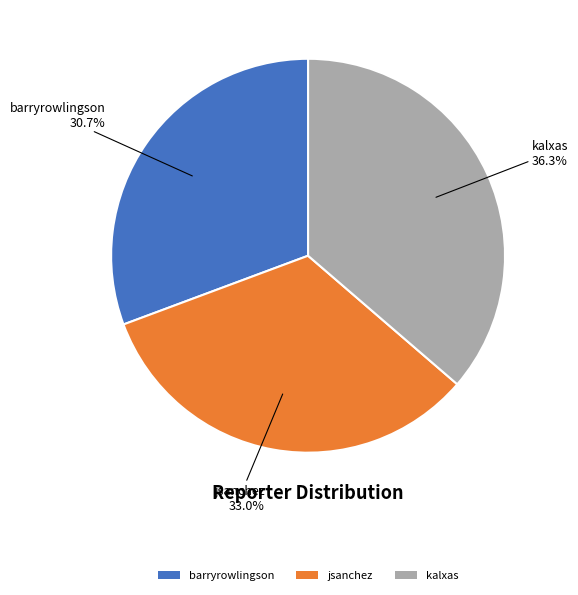

Does any single category account for the majority?

No